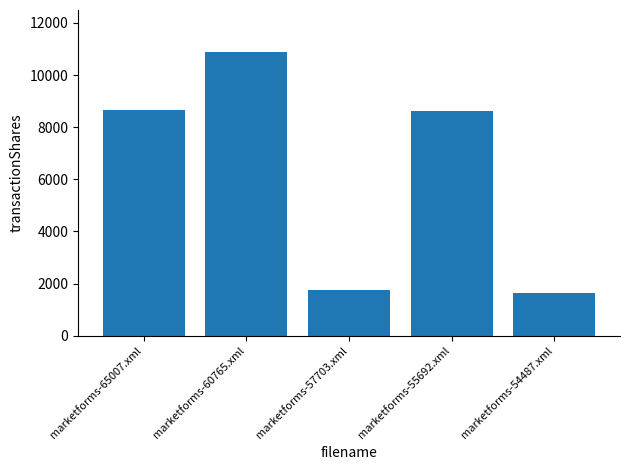

Where does the data first go above 8613?

marketforms-65007.xml